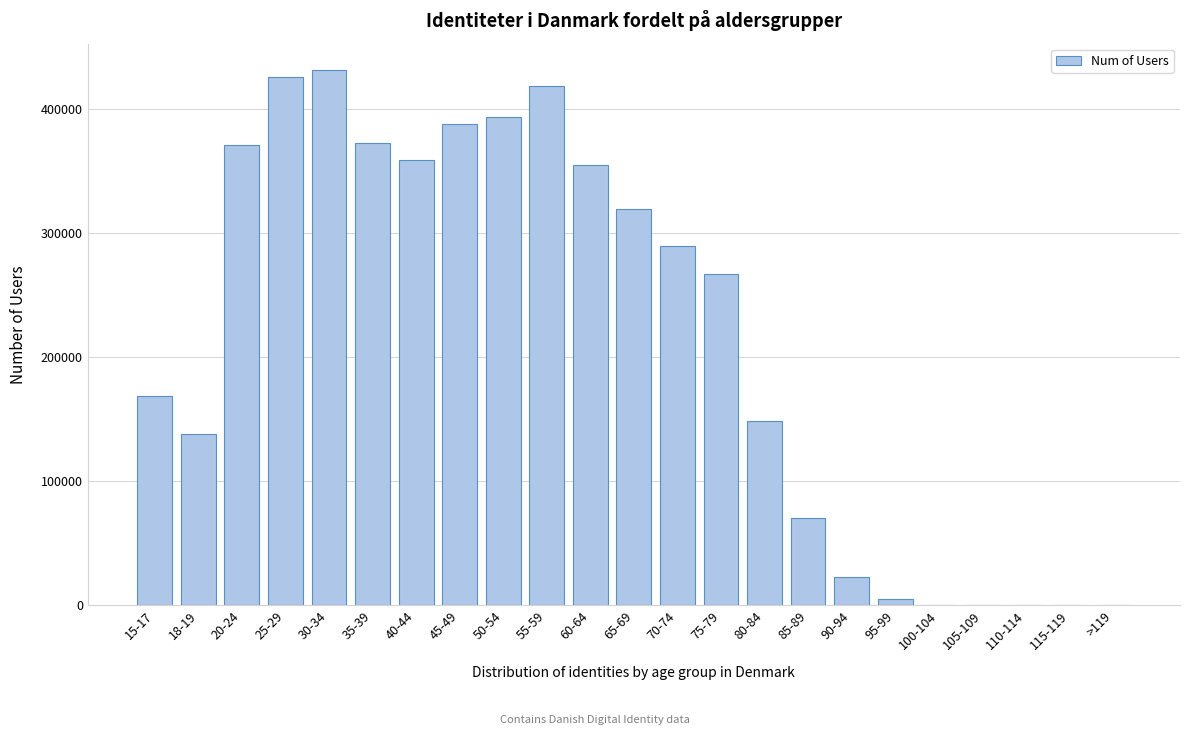

The value at 65-69 is 169315. True or false?

False